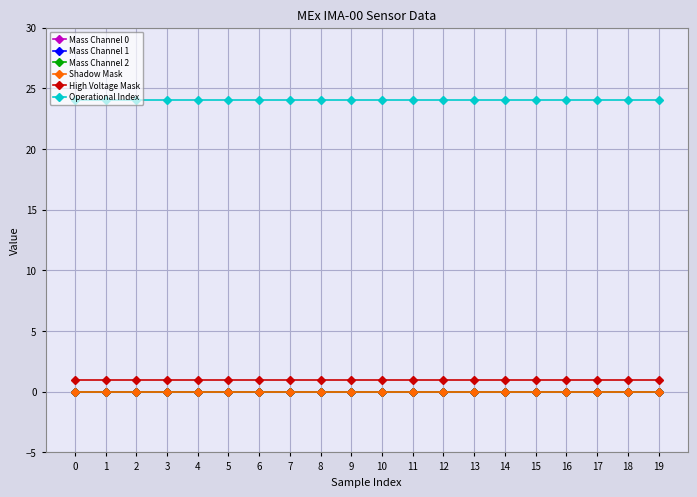

Reading left to right, what are all the values shown in this chart?

Mass Channel 0: 0	0	0	0	0	0	0	0	0	0	0	0	0	0	0	0	0	0	0	0
Mass Channel 1: 0	0	0	0	0	0	0	0	0	0	0	0	0	0	0	0	0	0	0	0
Mass Channel 2: 0	0	0	0	0	0	0	0	0	0	0	0	0	0	0	0	0	0	0	0
Shadow Mask: 0	0	0	0	0	0	0	0	0	0	0	0	0	0	0	0	0	0	0	0
High Voltage Mask: 1	1	1	1	1	1	1	1	1	1	1	1	1	1	1	1	1	1	1	1
Operational Index: 24	24	24	24	24	24	24	24	24	24	24	24	24	24	24	24	24	24	24	24